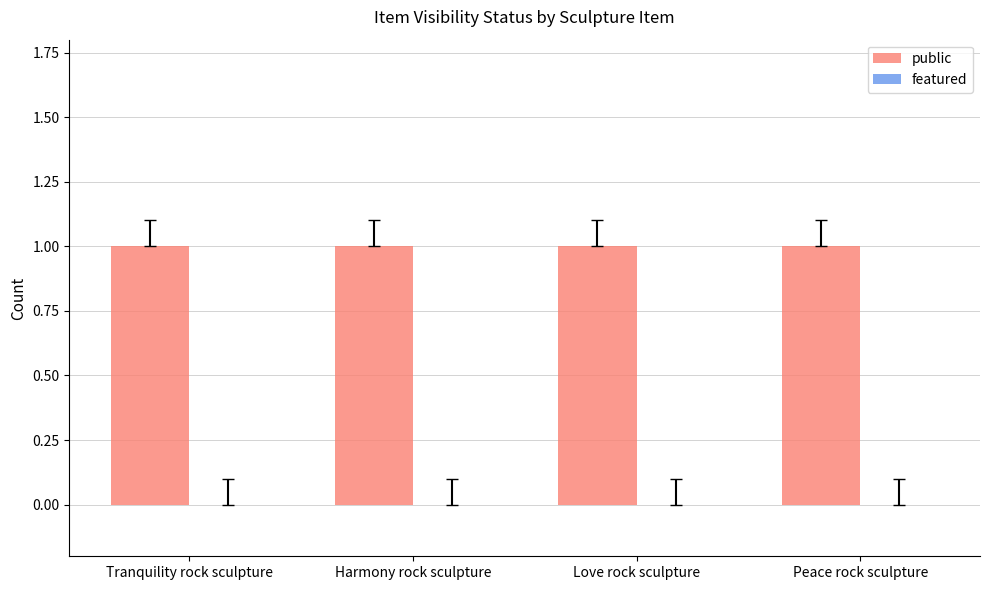

Reading right to left, list all the values displayed in this chart.

public: 1	1	1	1
featured: 0	0	0	0